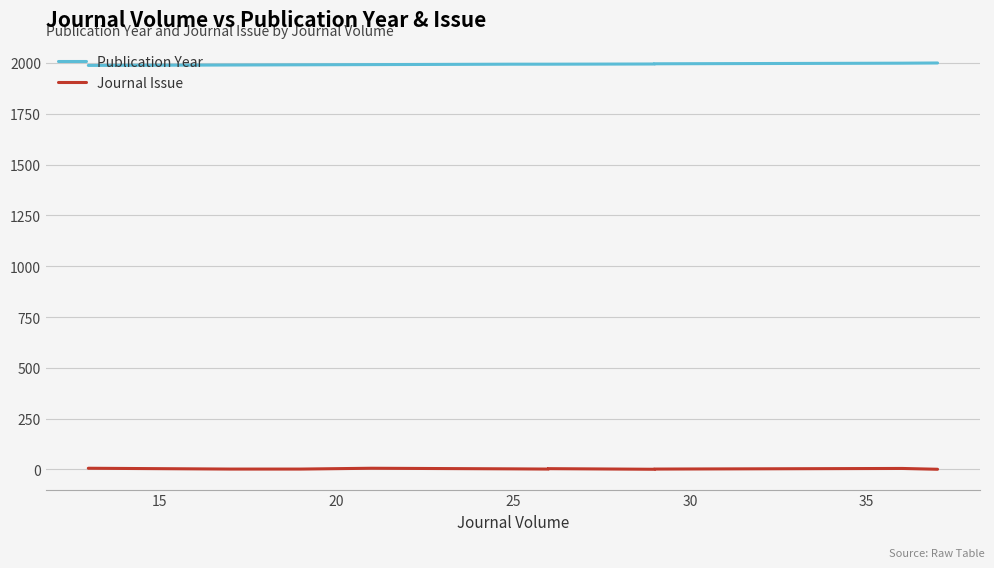

True or false: Journal Issue and Publication Year cross at least once.

False